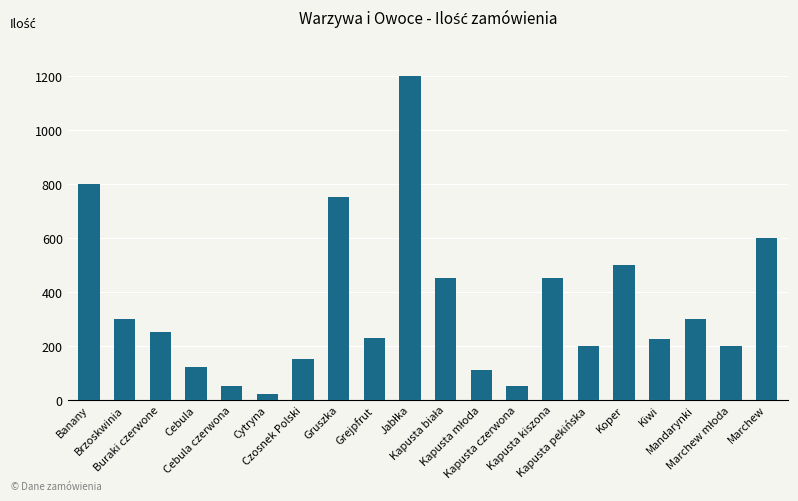

What is the value of the 2nd bar from the left?

300